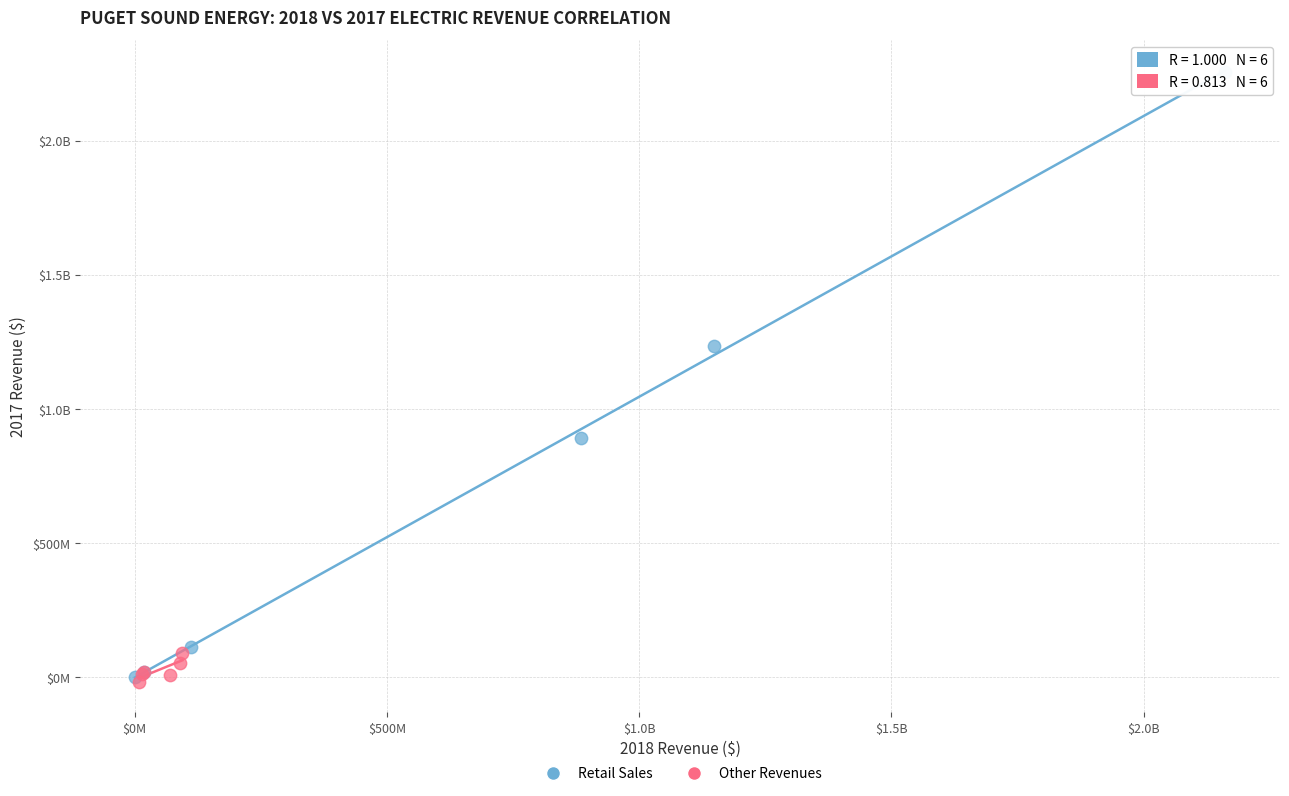

What are all the series names shown in the legend?

Retail Sales, Other Revenues